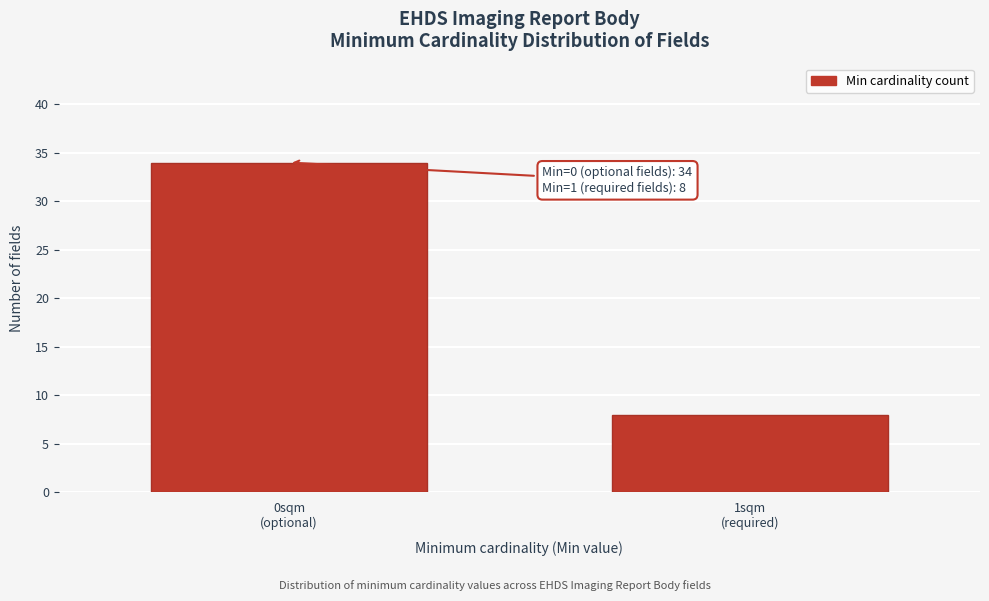

Reading left to right, transcribe all the data shown in this chart.

34	8